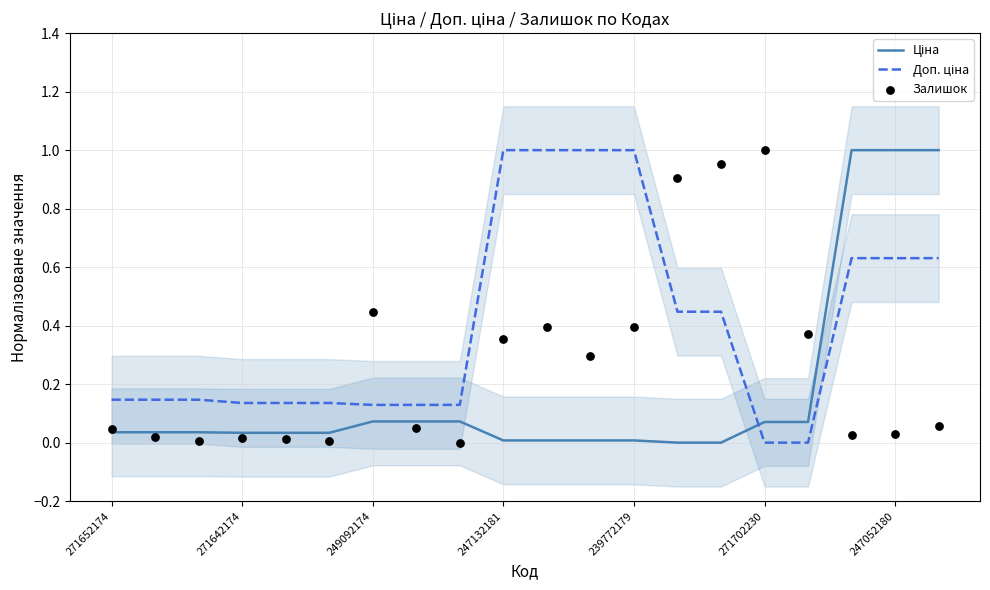

Which series contains the lowest Y value?

Ціна